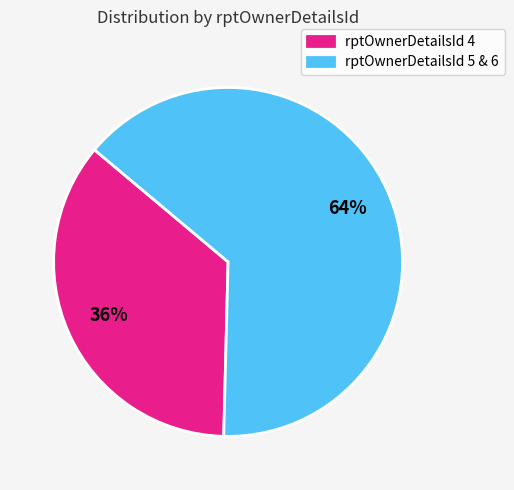

Is the sum of rptOwnerDetailsId 4 and rptOwnerDetailsId 5 & 6 greater than half?

Yes